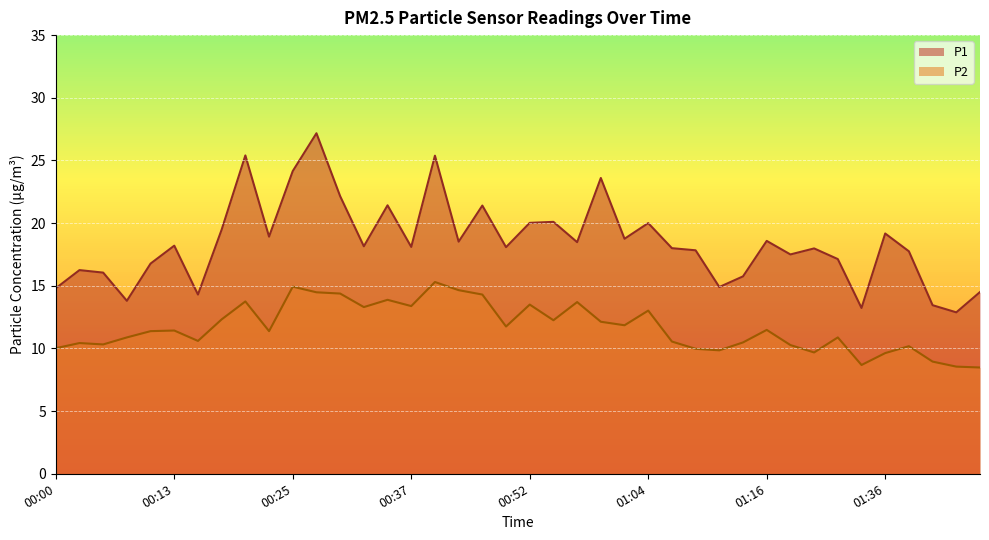

True or false: P2 and P1 intersect in this chart.

False